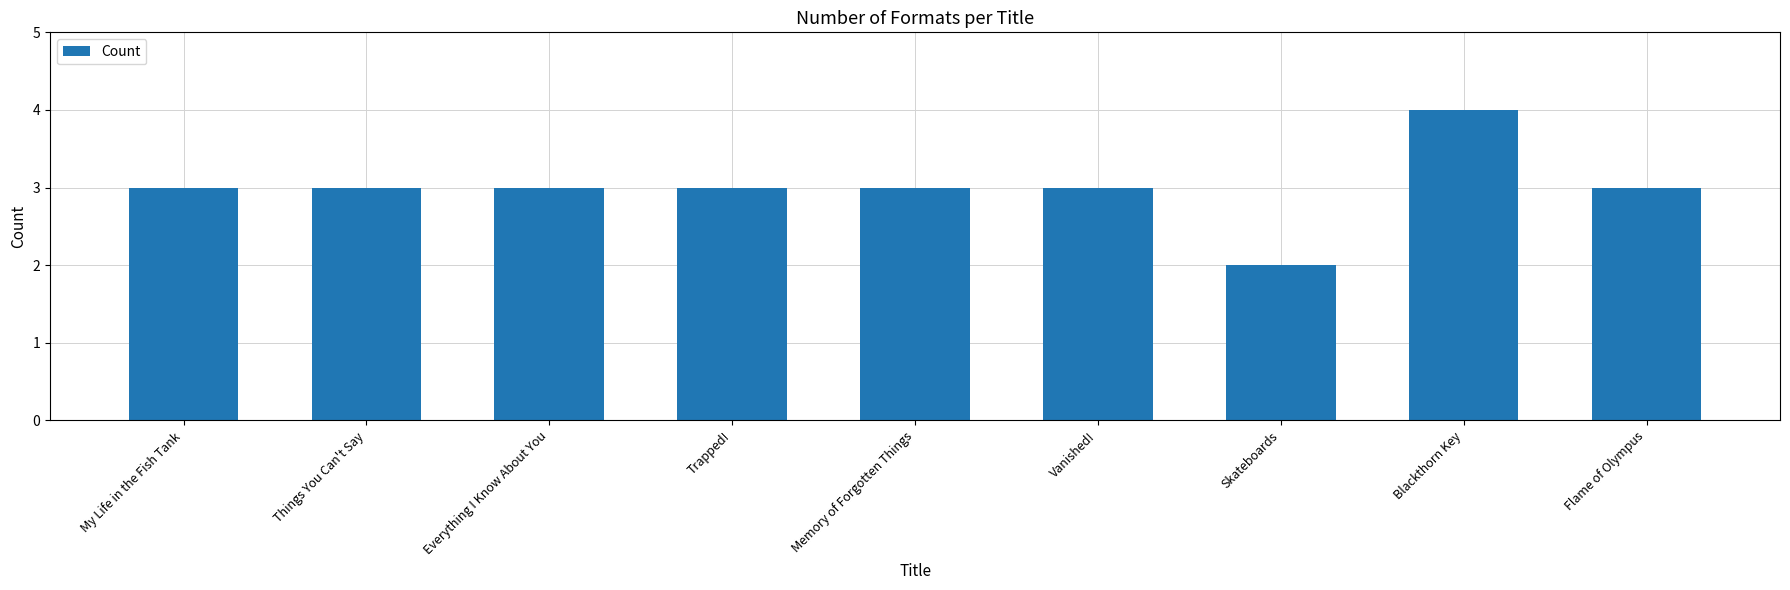

Read the value at Memory of Forgotten Things.

3